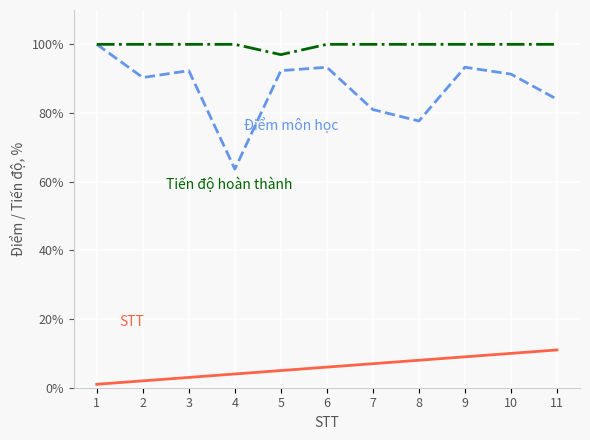

What is the total value across all series at 7?

188.0